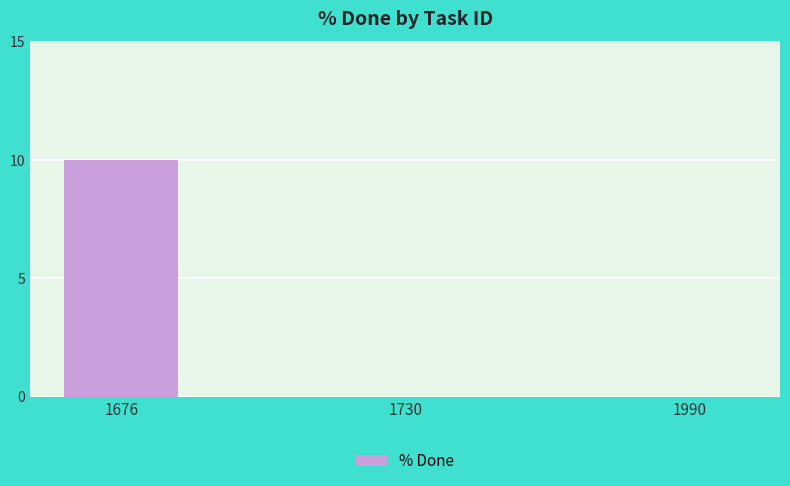

Between 1990 and 1676, which is larger?

1676